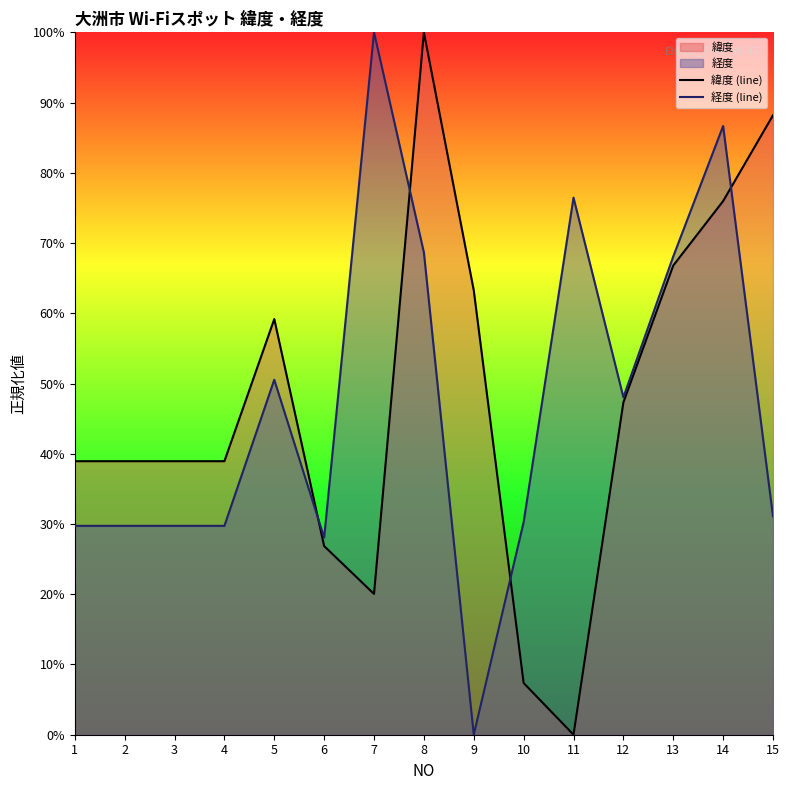

How many values in the 経度 (line) series exceed 31?

8